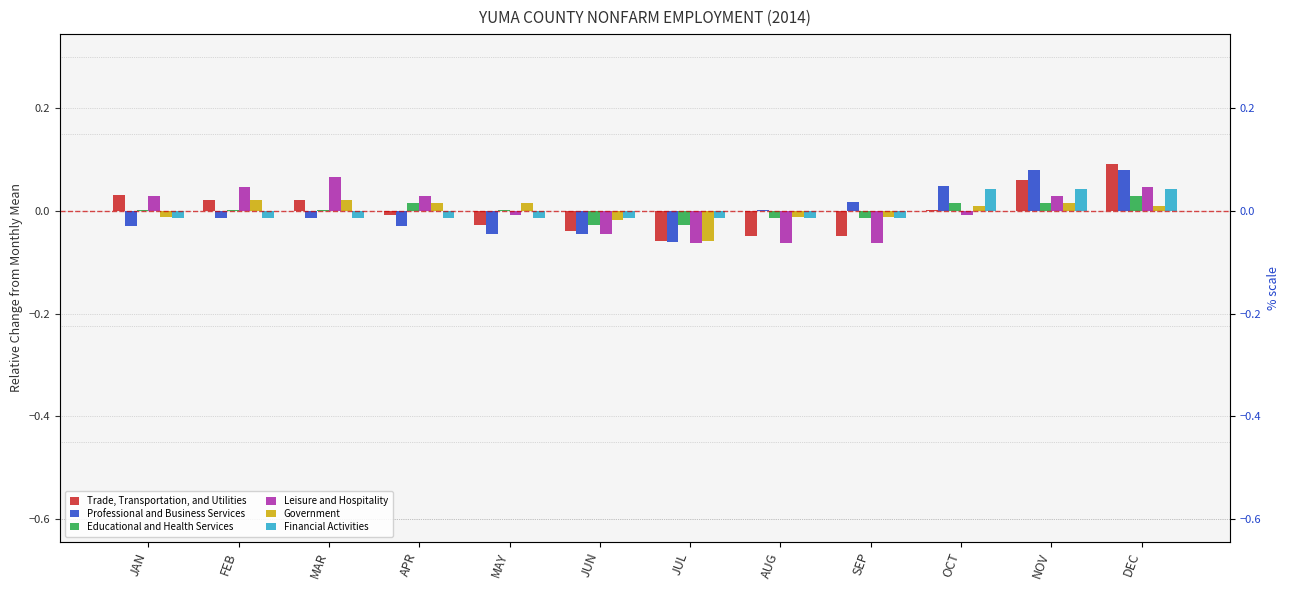

Which series changed the most between OCT and NOV?

Trade, Transportation, and Utilities